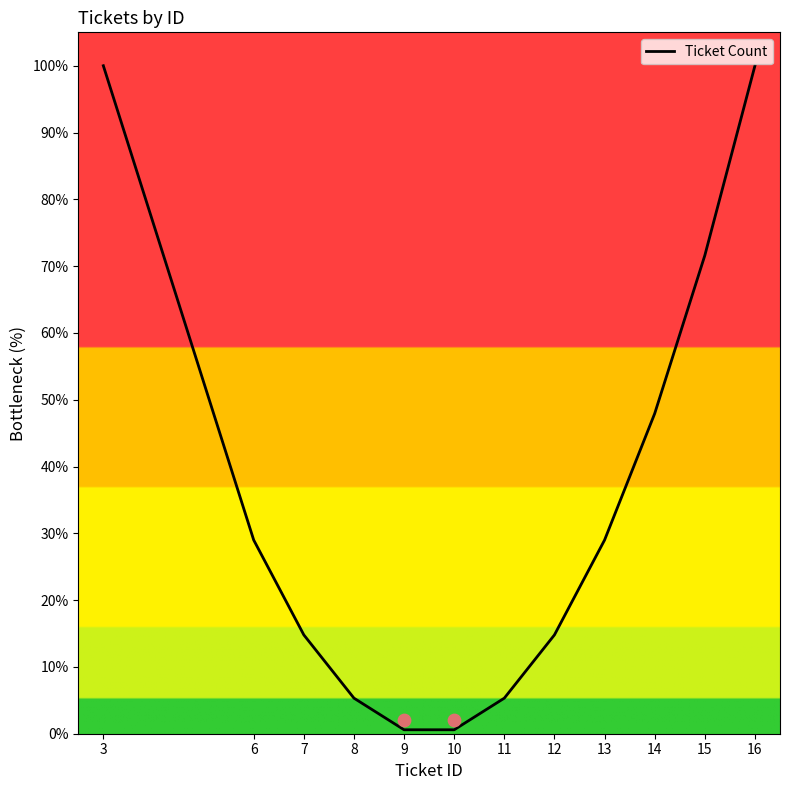

Approximately how many times larger is the value at 14 compared to 15?

0.7